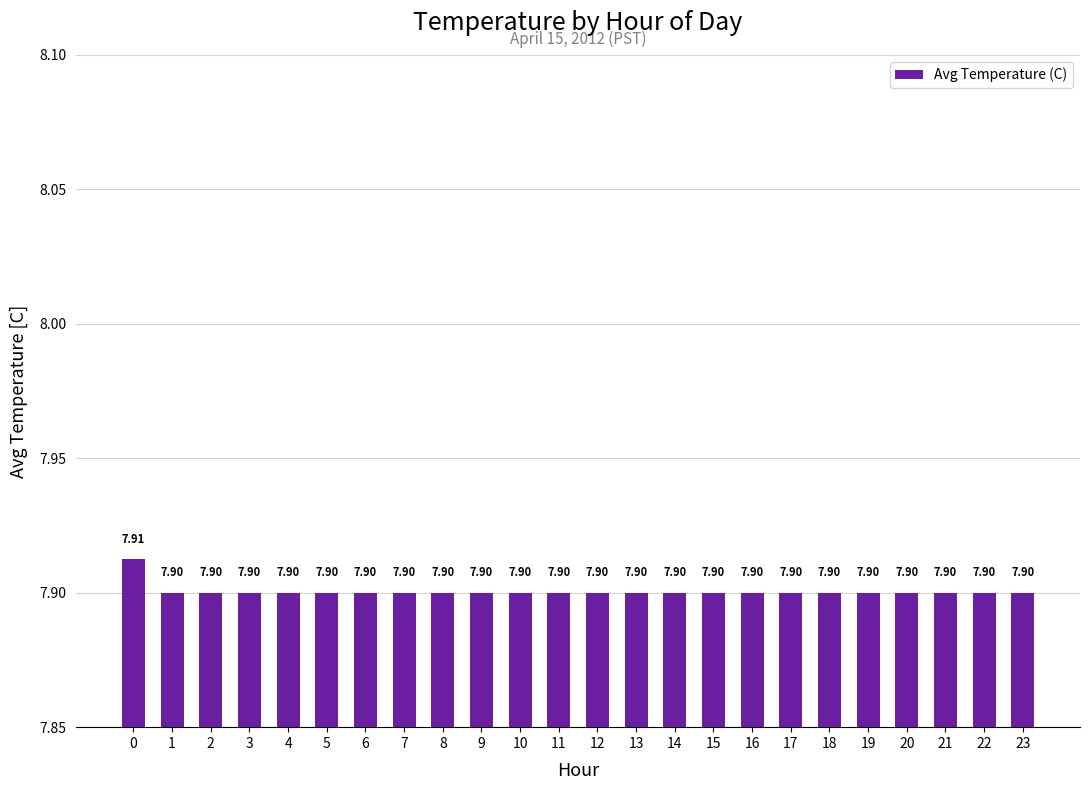

The chart shows a value of 7.9 at 20. True or false?

True